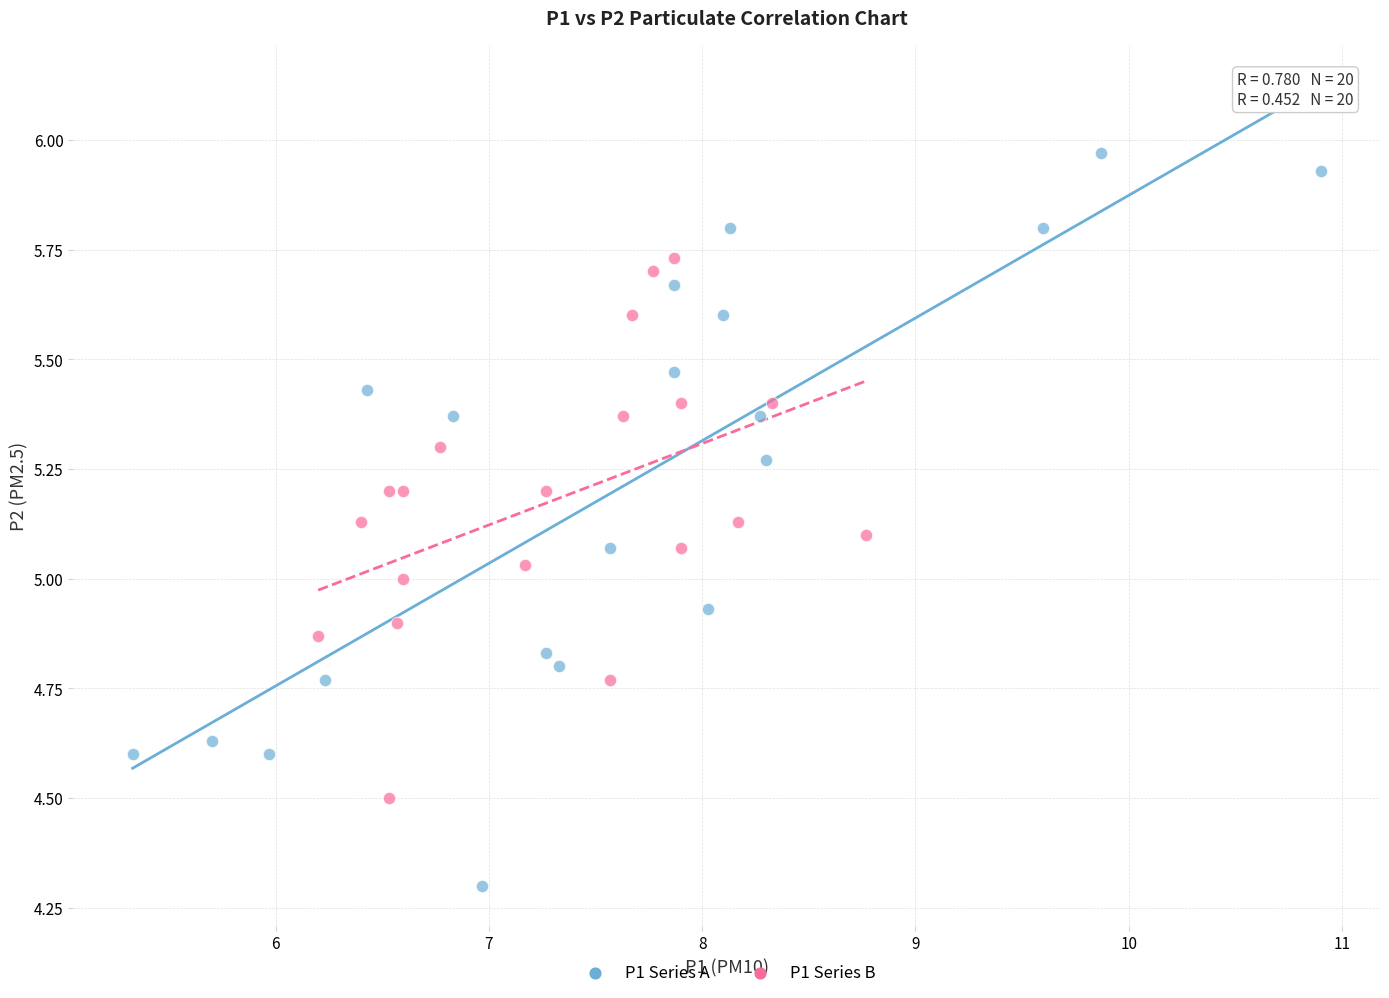

Which series reaches the maximum Y coordinate?

P1 Series A